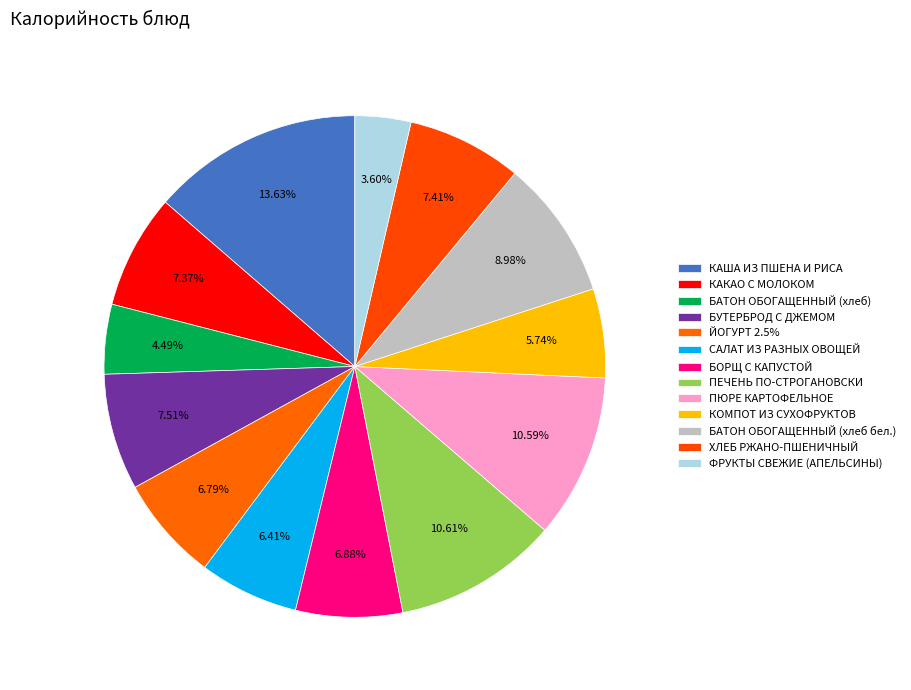

Count the number of slices in the pie.

13